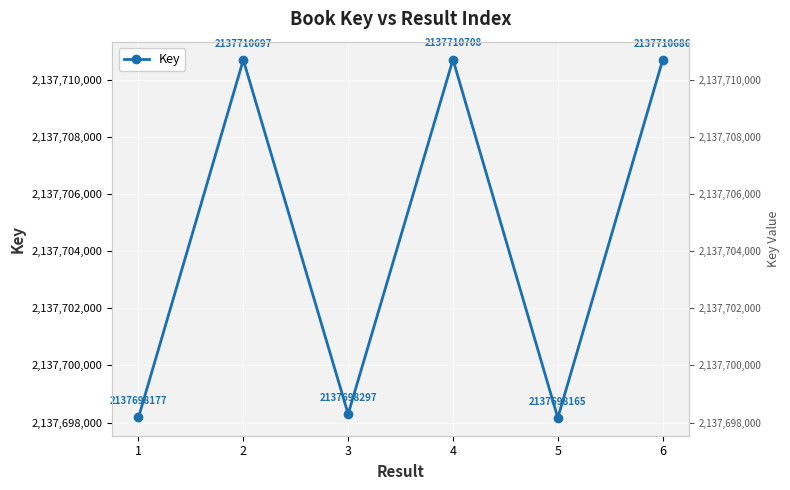

True or false: the data has more than 1 interior local peaks.

True